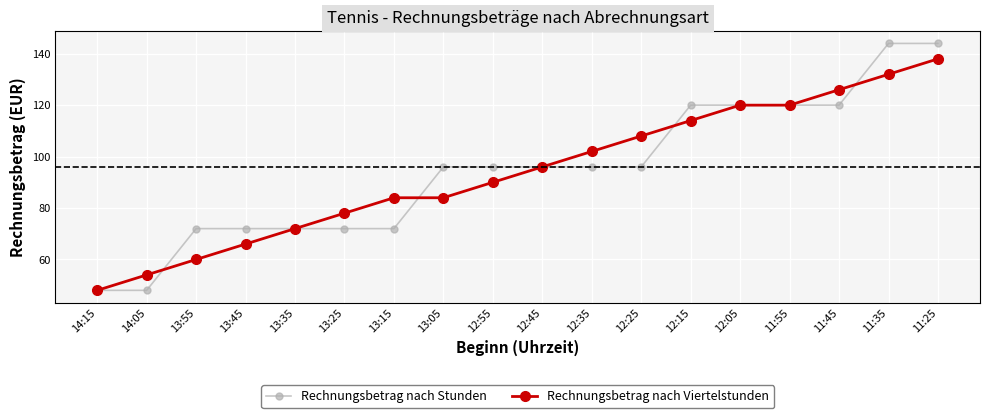

Reading left to right, transcribe all the data shown in this chart.

Rechnungsbetrag nach Stunden: 48	48	72	72	72	72	72	96	96	96	96	96	120	120	120	120	144	144
Rechnungsbetrag nach Viertelstunden: 48	54	60	66	72	78	84	84	90	96	102	108	114	120	120	126	132	138